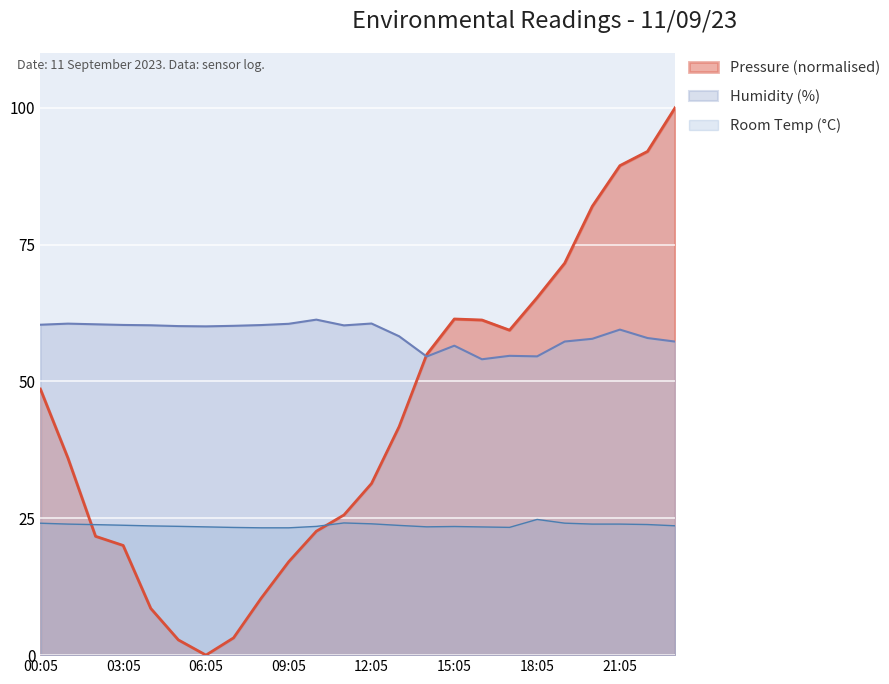

True or false: Room Temp and Humidity intersect in this chart.

False